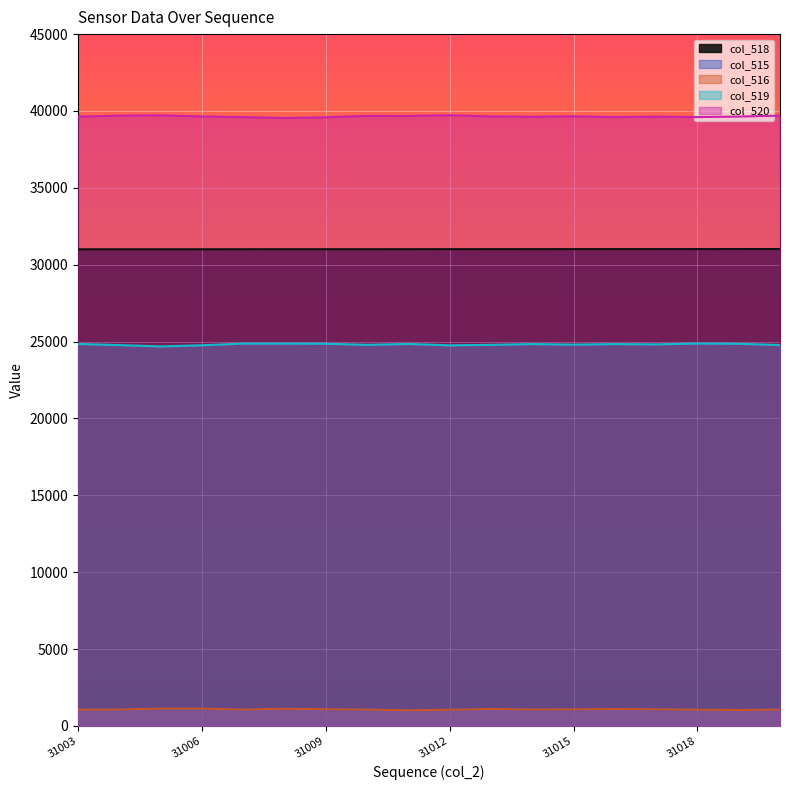

True or false: col_518 and col_516 cross at least once.

False